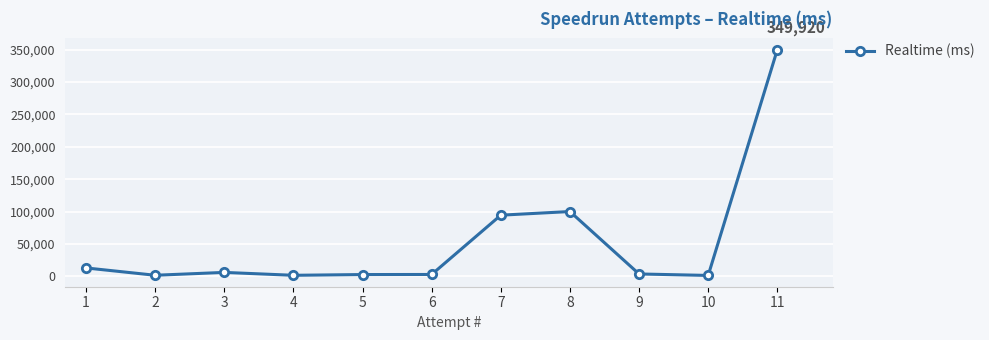

What is the difference between the second highest and second lowest values?

98449